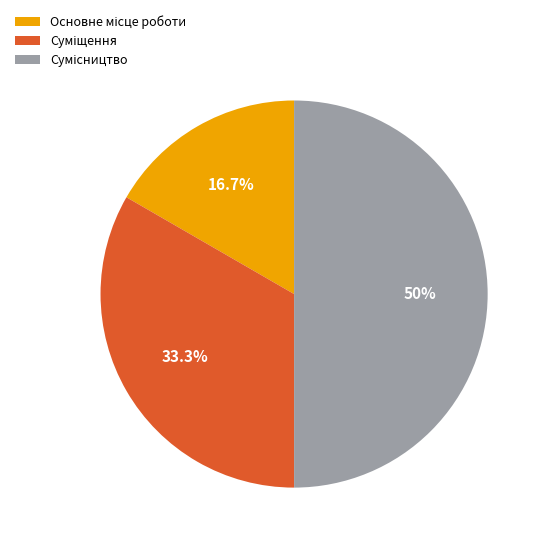

To the nearest percent, what is the difference between the Основне місце роботи and Сумісництво slice percentages?

33%